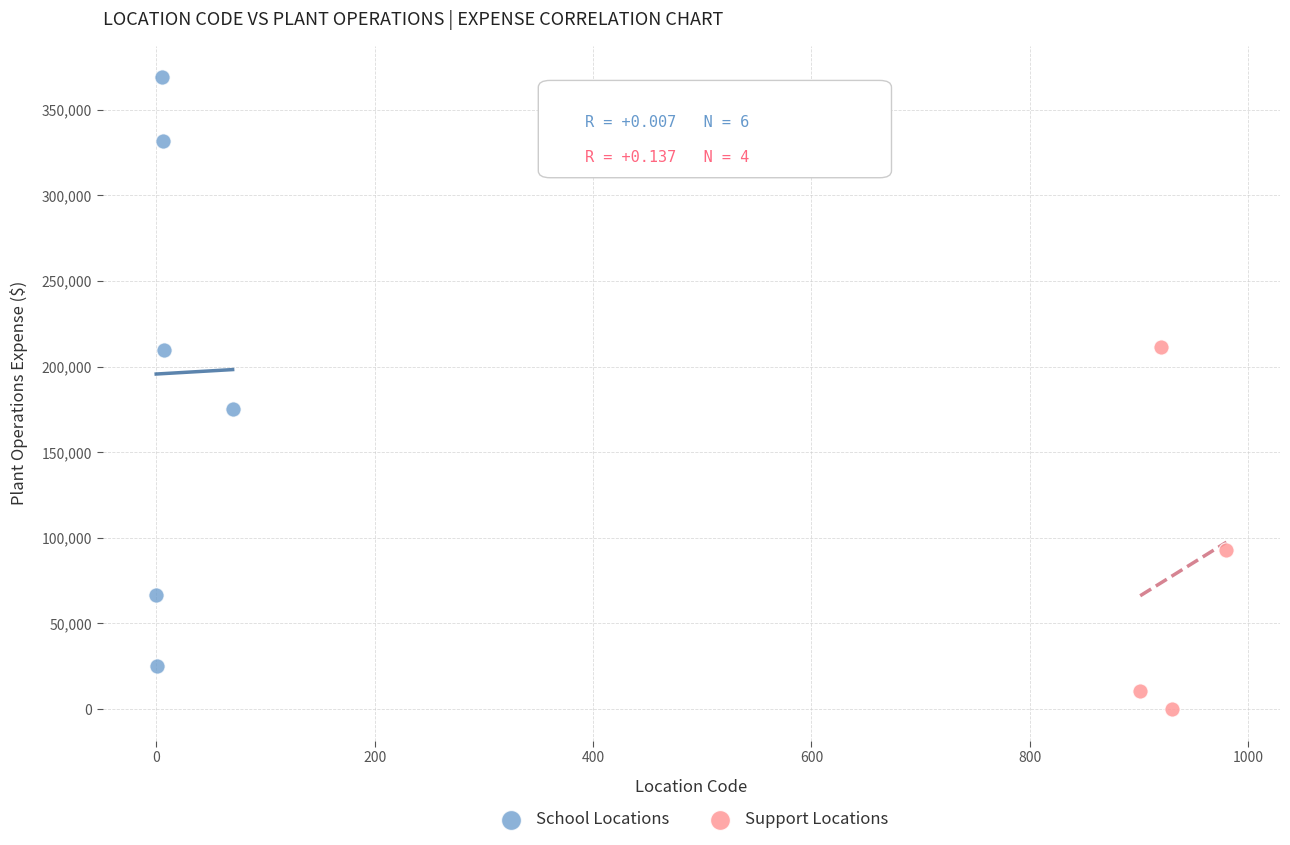

What are all the series names shown in the legend?

School Locations, Support Locations